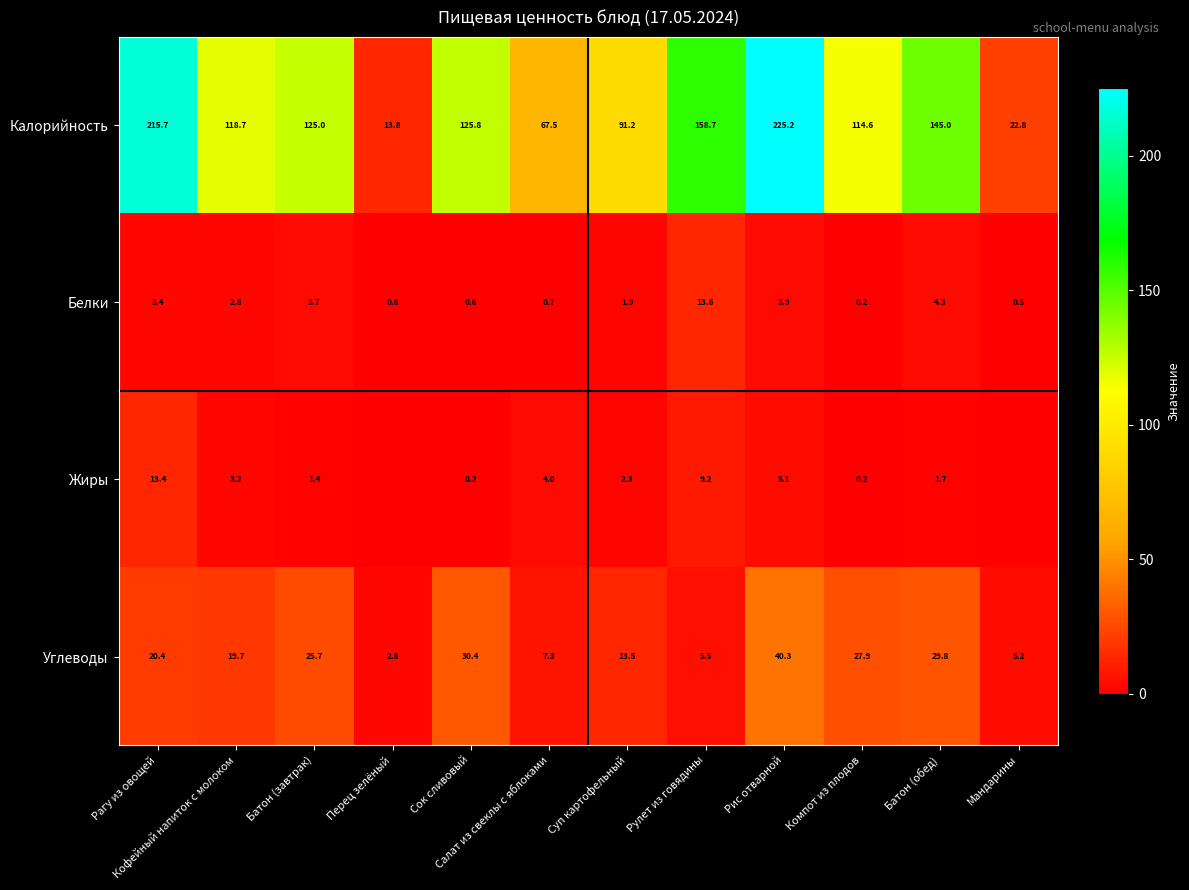

How many data points in Углеводы are above 20?

6